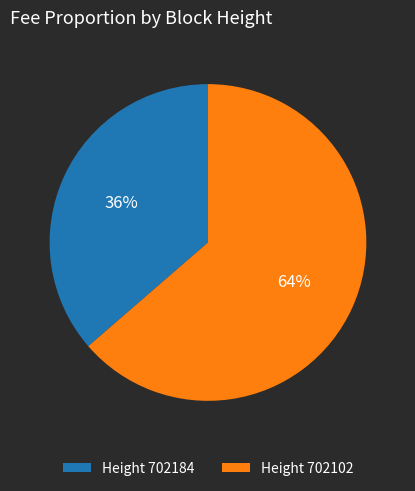

To the nearest percent, what portion does Height 702184 represent?

36%